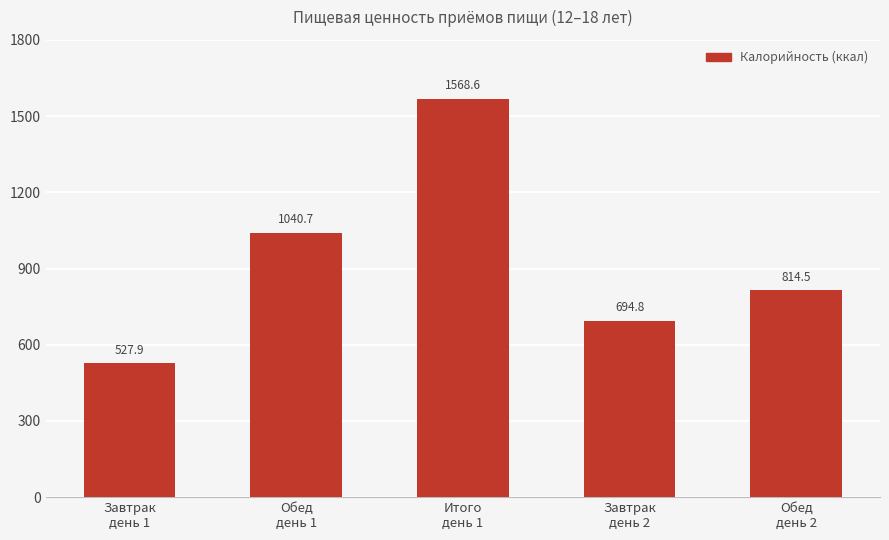

What is the sum of the values at Завтрак
день 1 and Обед
день 2?

1342.4